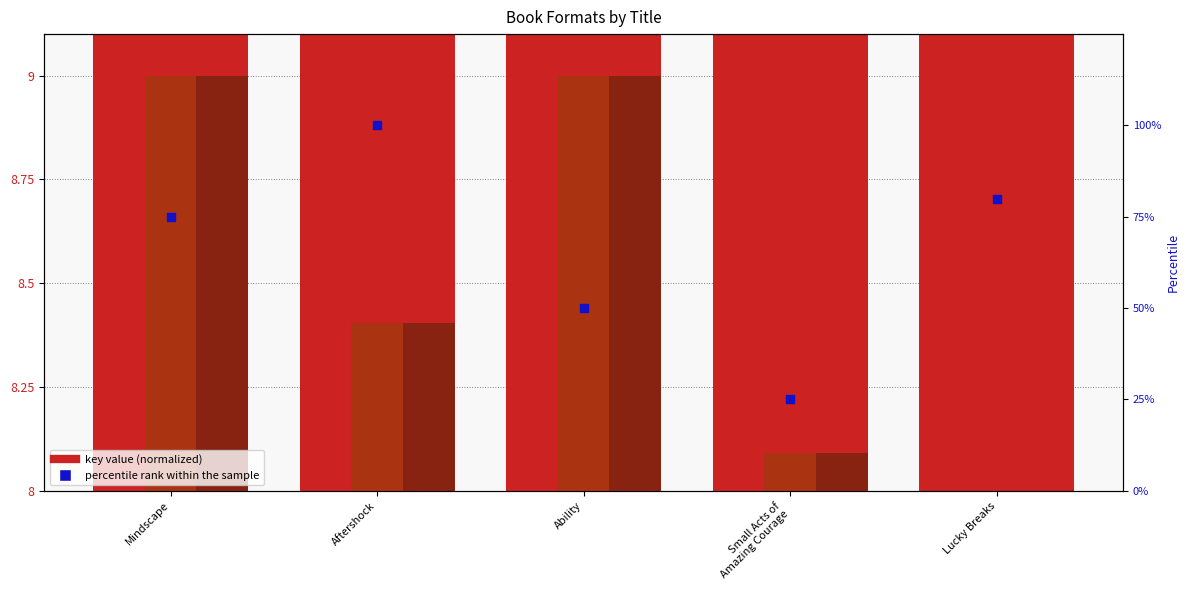

Which series reaches the minimum Y coordinate?

eBook